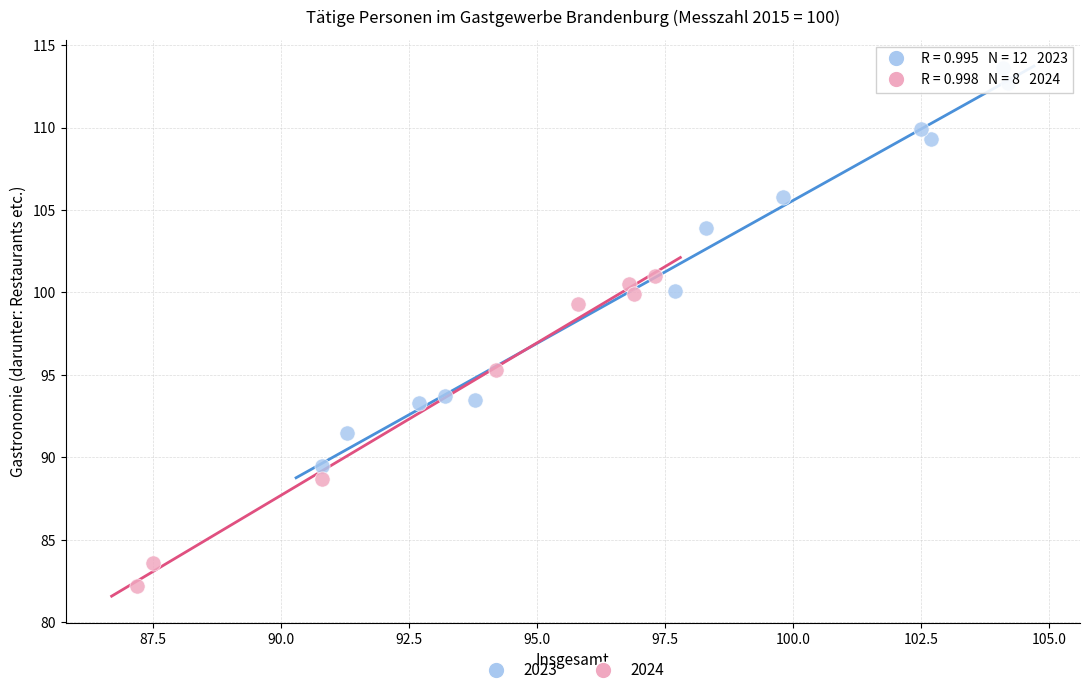

Which series reaches the minimum Y coordinate?

2024